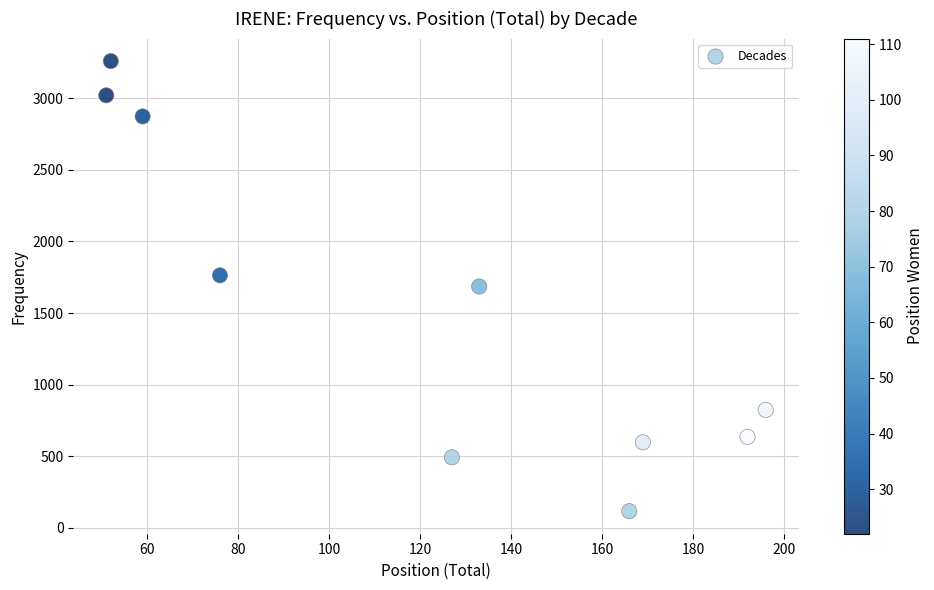

What is the range of Y values (max minus min)?

3141